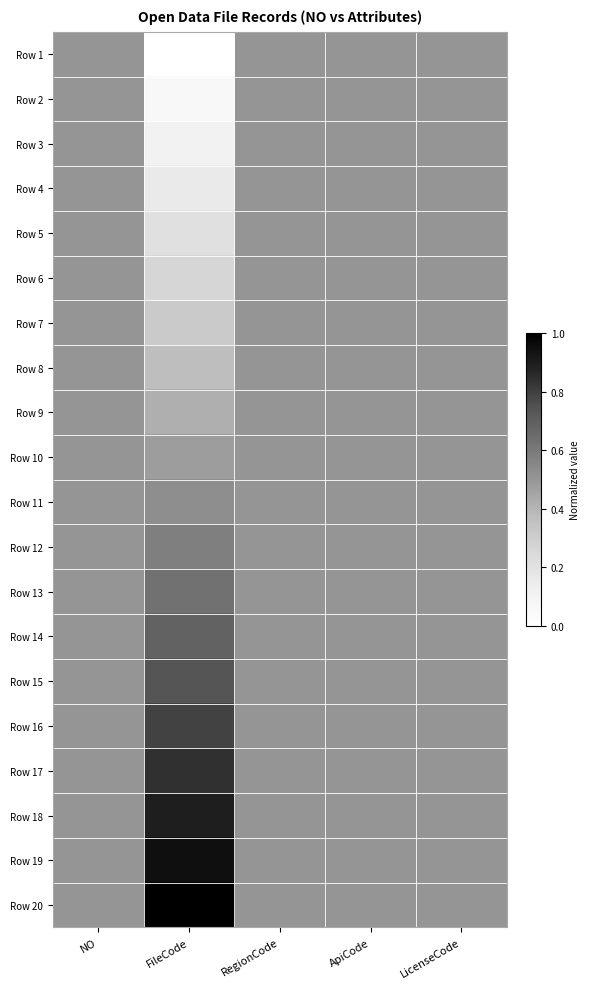

What is the spread (max minus min) of values at FileCode?

1.0